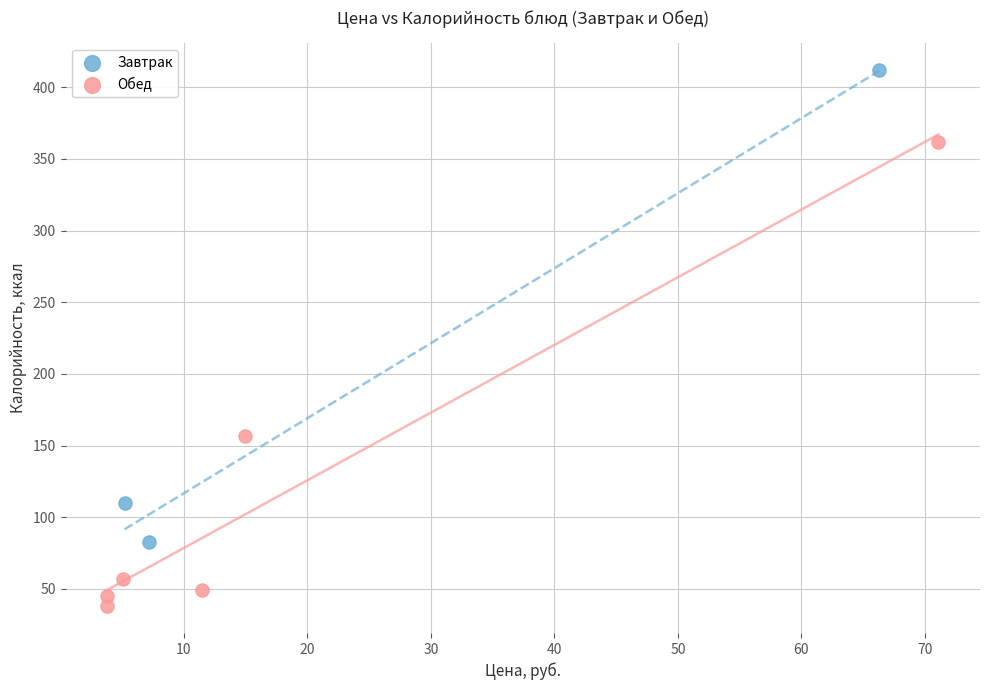

Which series reaches the minimum Y coordinate?

Обед